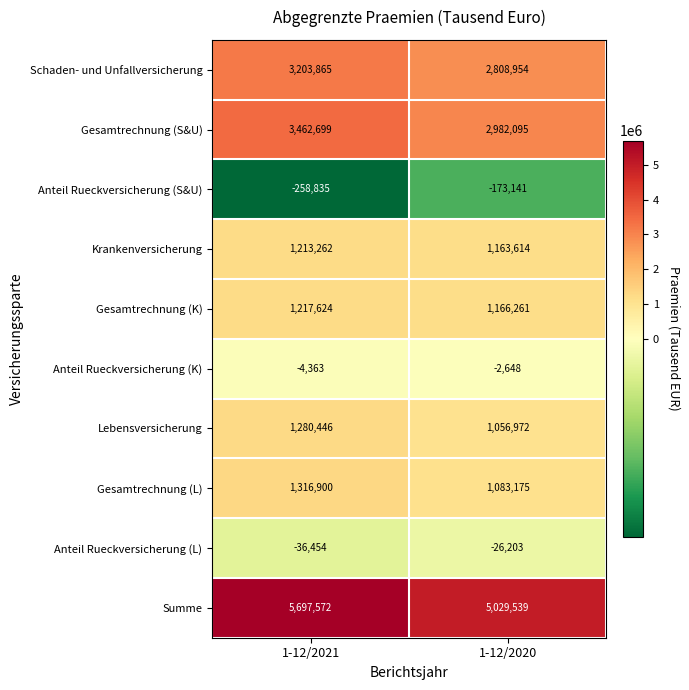

The value of Gesamtrechnung (S&U) at 1-12/2021 is 5009333. True or false?

False